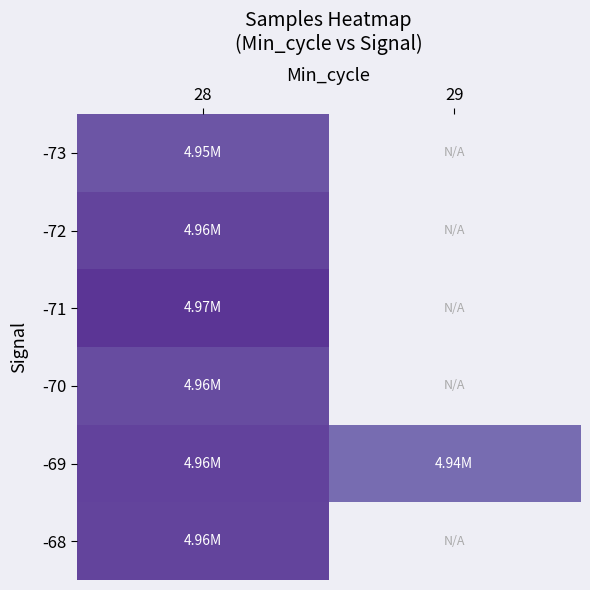

Rank the series at 29 from highest to lowest value.

-69, -73, -72, -71, -70, -68